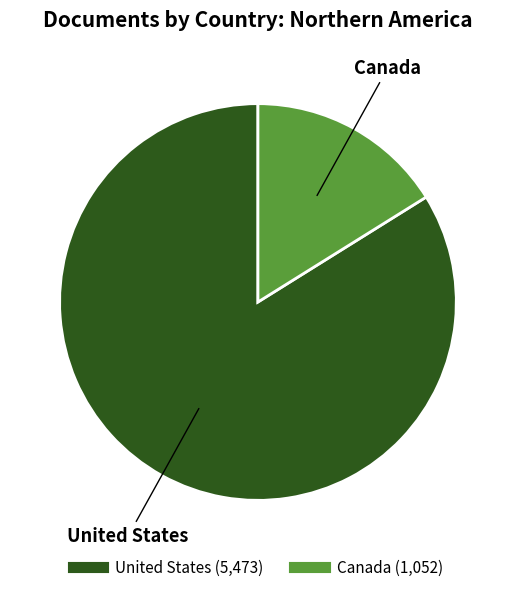

Is it true that Canada is 29% of the pie?

False